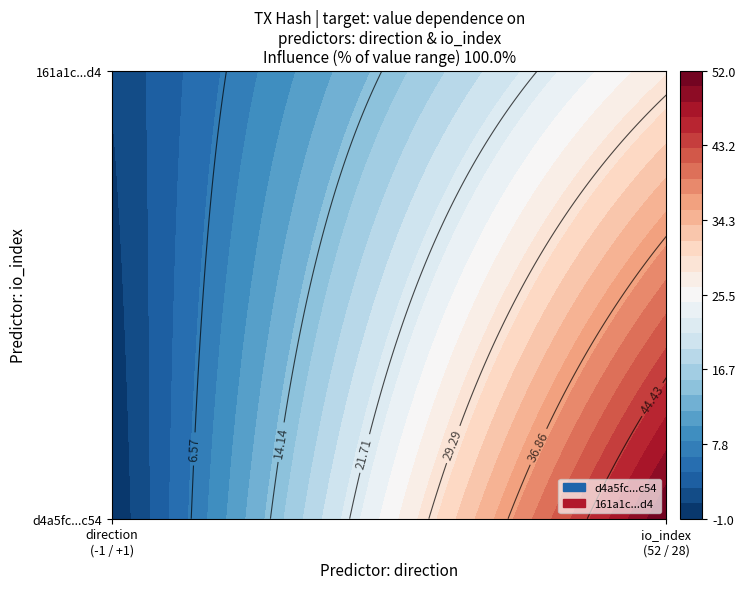

Which series has the widest spread of values?

d4a5fc688e69a16b99fccf516d3a88d31c86c54